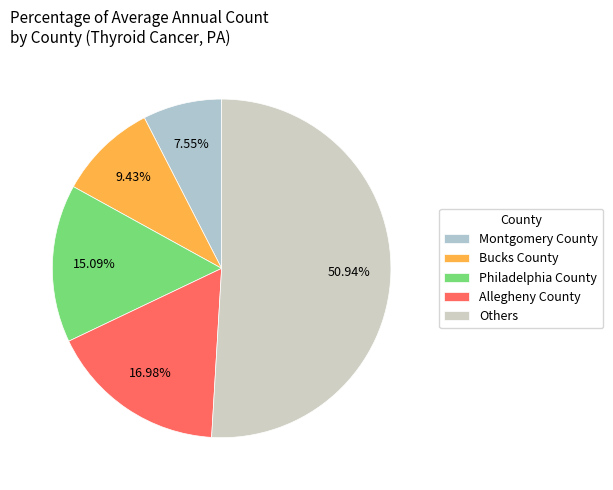

What is the largest slice in the pie chart?

Others